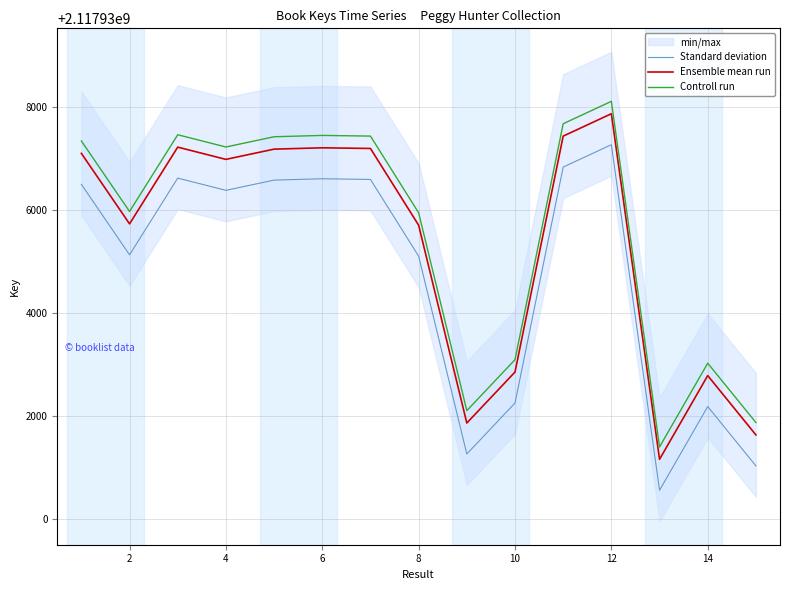

What is the maximum value for Ensemble mean run?

2117937867.0